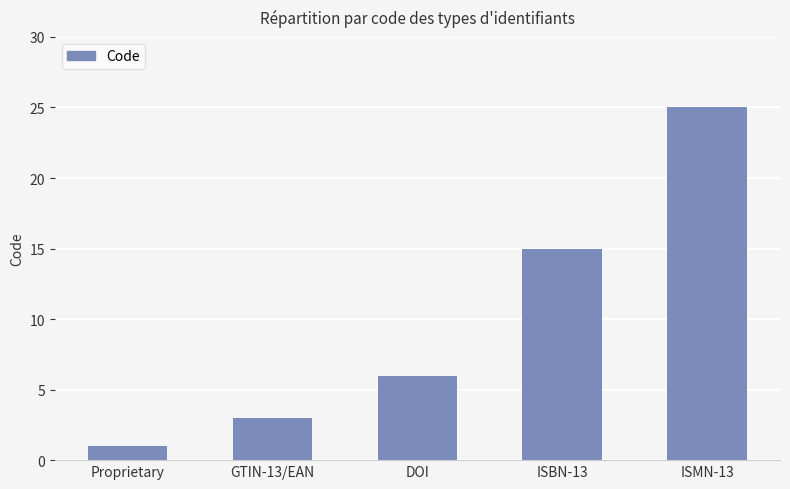

What is the approximate value at DOI?

6